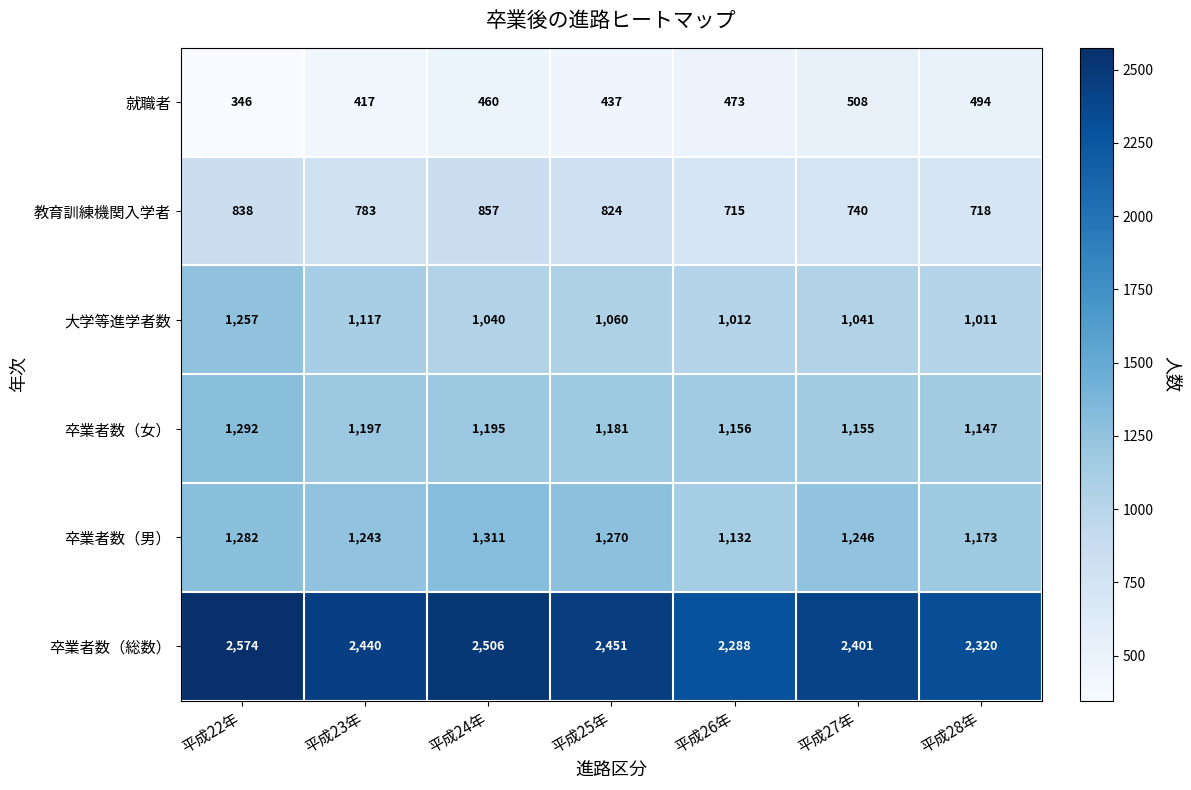

What is the average value of the 卒業者数（男） series?

1237